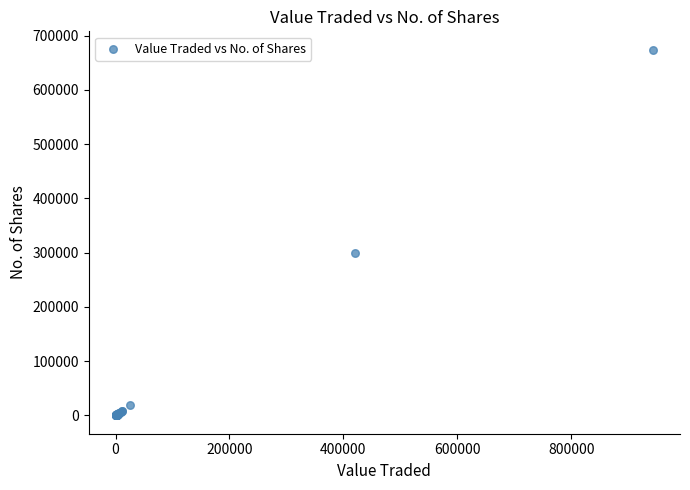

What Y value in the scatter plot is closest to 337053?

300136